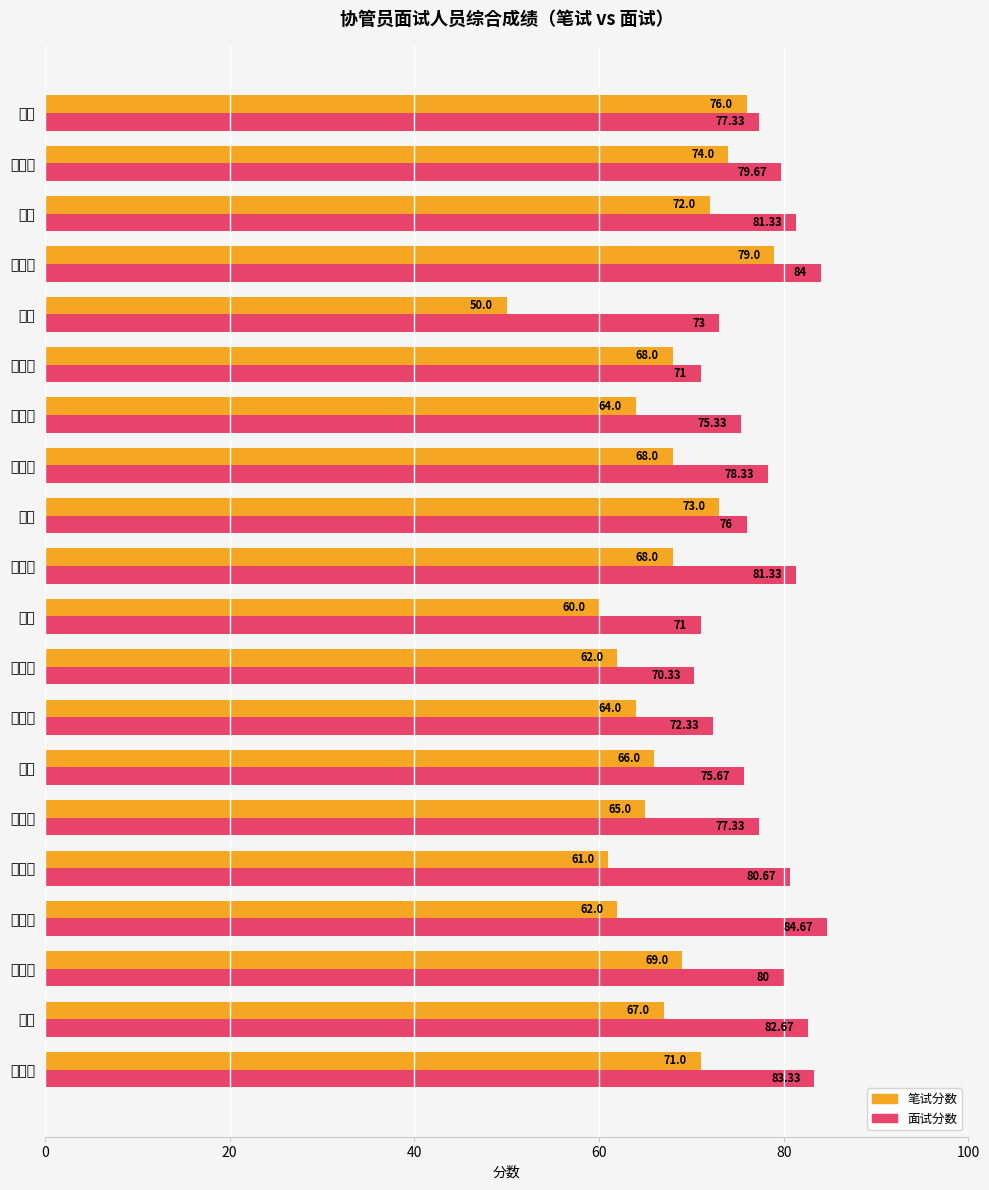

Which series has the widest spread of values?

笔试分数